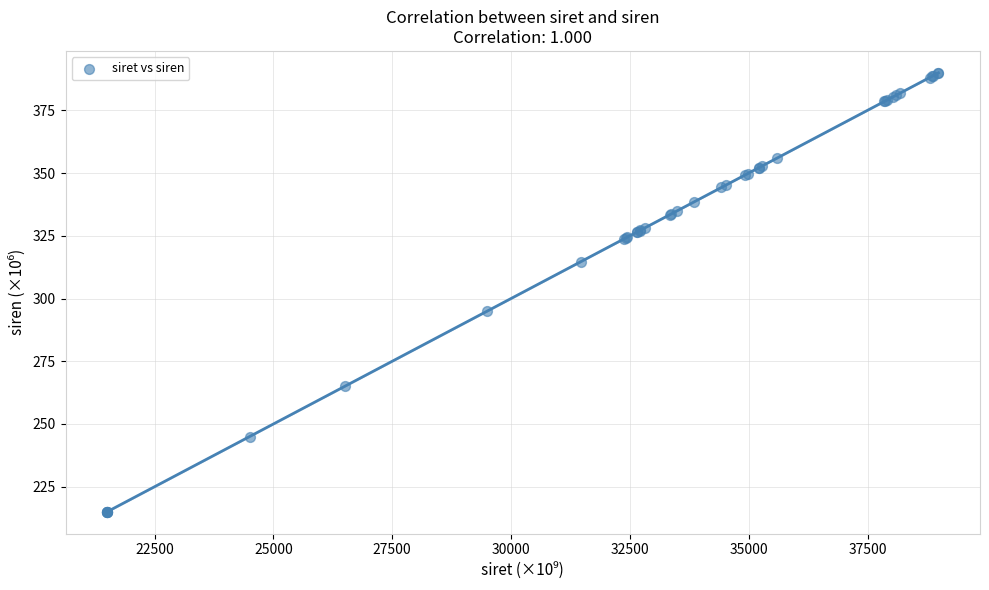

What Y value in the scatter plot is closest to 302?

295.0